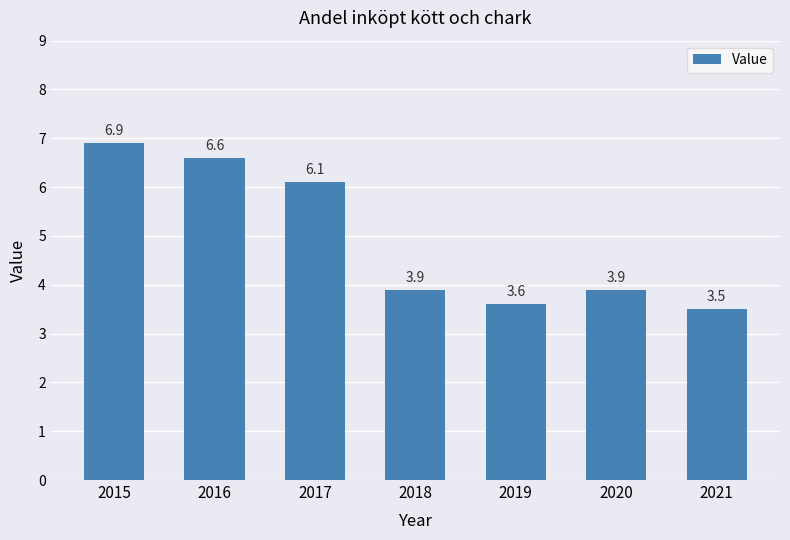

Reading left to right, extract all data points from this chart.

6.9	6.6	6.1	3.9	3.6	3.9	3.5